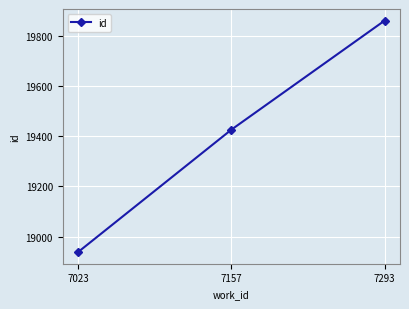

The value at 7293 is 19861. True or false?

True